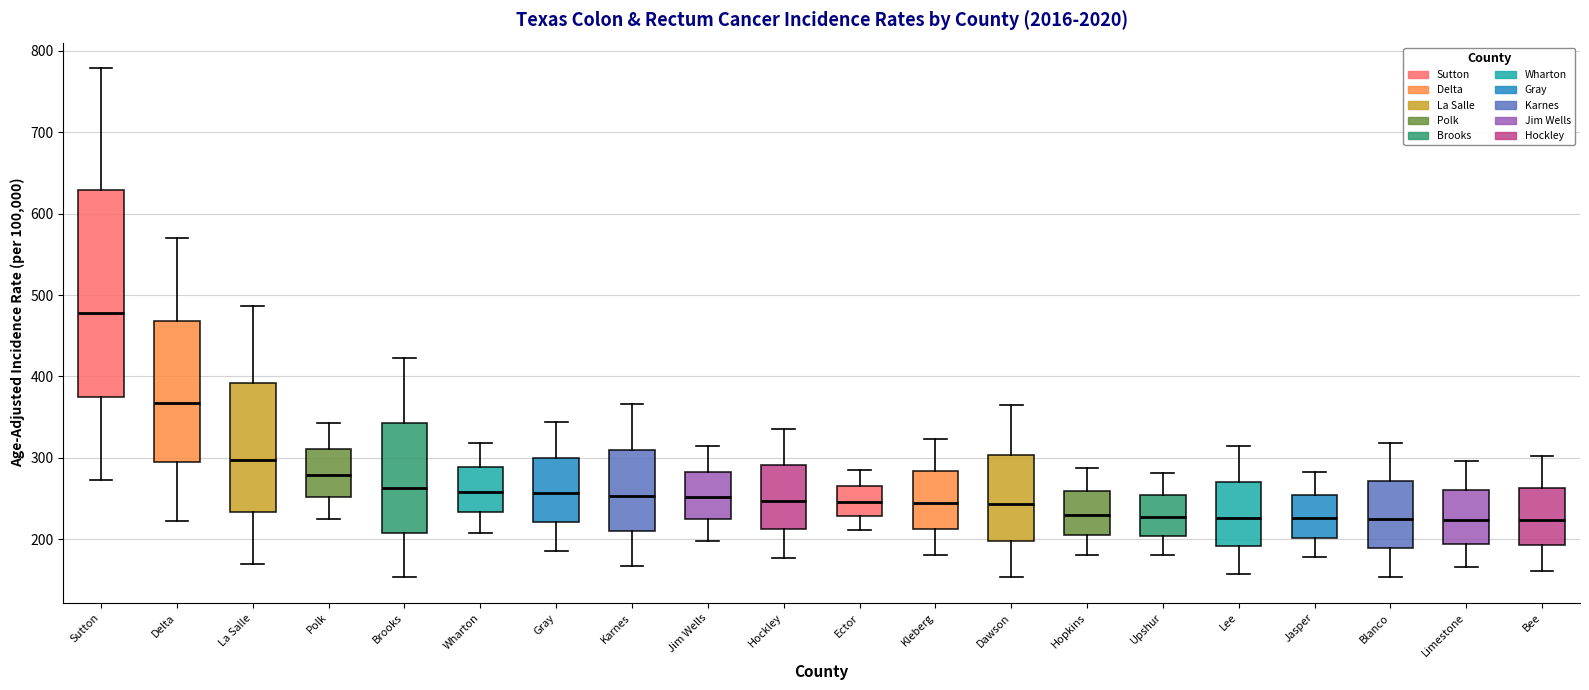

Reading left to right, read every box against the y-axis: the position of its median line, the range the box covers, and the ends of its whiskers. The values are not printed on the chart, so give them approximately, as read against the axis.

Sutton: median 480, box 380 to 630, whiskers 270 to 780
Delta: median 370, box 290 to 470, whiskers 220 to 570
La Salle: median 300, box 230 to 390, whiskers 170 to 490
Polk: median 280, box 250 to 310, whiskers 220 to 340
Brooks: median 260, box 210 to 340, whiskers 150 to 420
Wharton: median 260, box 230 to 290, whiskers 210 to 320
Gray: median 260, box 220 to 300, whiskers 190 to 340
Karnes: median 250, box 210 to 310, whiskers 170 to 370
Jim Wells: median 250, box 220 to 280, whiskers 200 to 310
Hockley: median 250, box 210 to 290, whiskers 180 to 340
Ector: median 250, box 230 to 270, whiskers 210 to 280
Kleberg: median 240, box 210 to 280, whiskers 180 to 320
Dawson: median 240, box 200 to 300, whiskers 150 to 360
Hopkins: median 230, box 210 to 260, whiskers 180 to 290
Upshur: median 230, box 200 to 250, whiskers 180 to 280
Lee: median 230, box 190 to 270, whiskers 160 to 320
Jasper: median 230, box 200 to 250, whiskers 180 to 280
Blanco: median 220, box 190 to 270, whiskers 150 to 320
Limestone: median 220, box 190 to 260, whiskers 170 to 300
Bee: median 220, box 190 to 260, whiskers 160 to 300